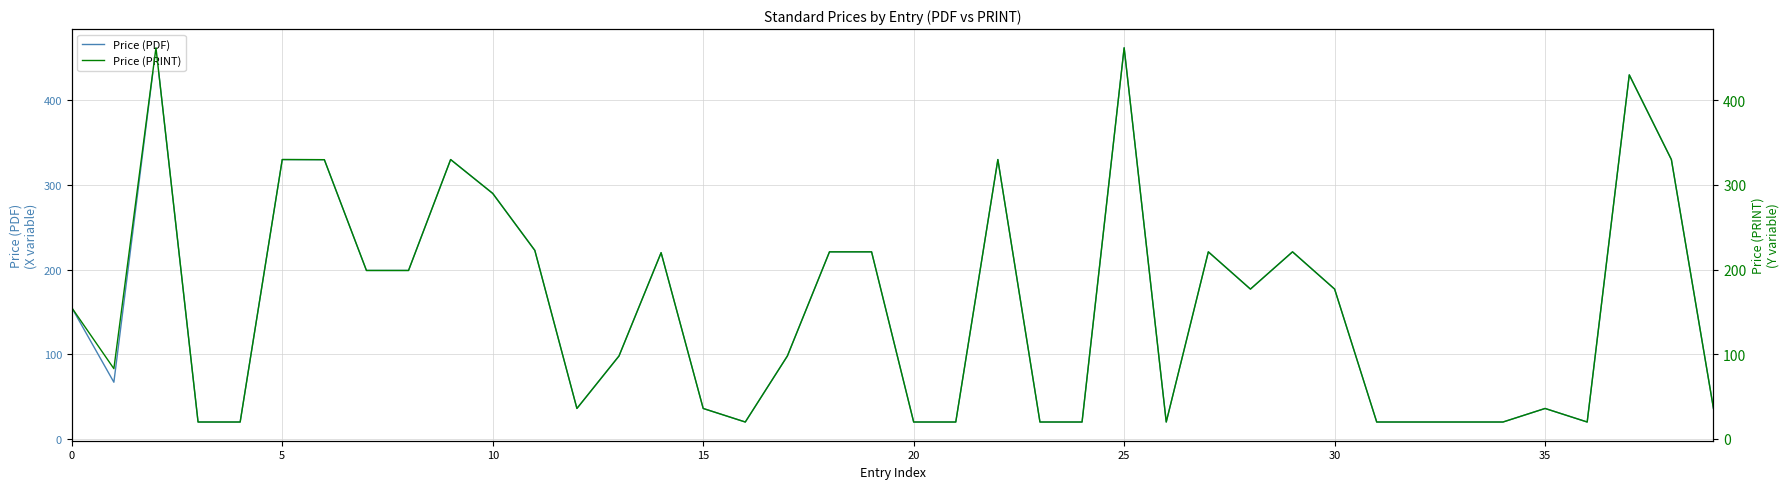

How many lines are shown in the chart?

2